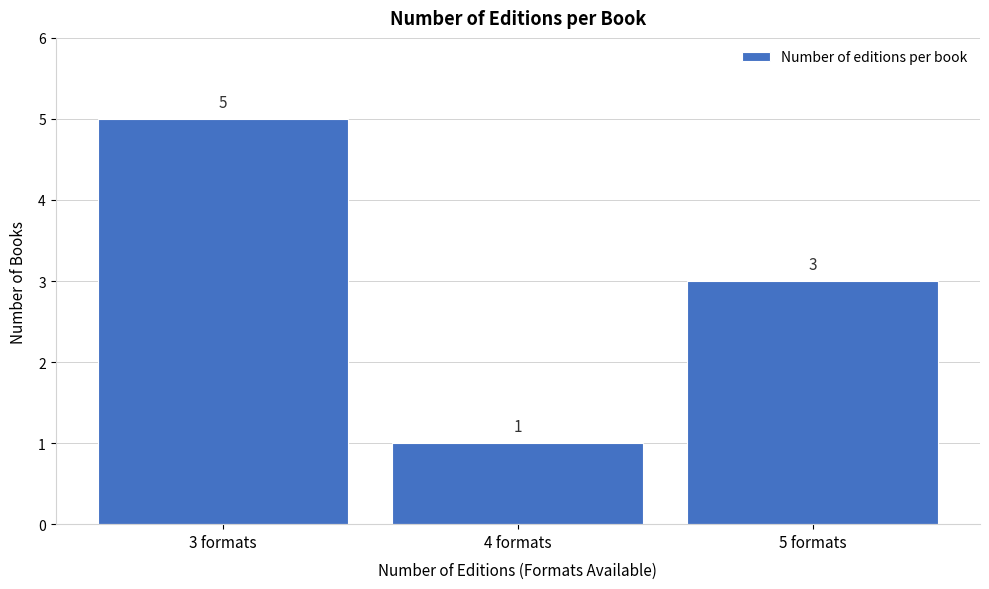

Reading left to right, list every bar in this chart as the range it spans on the x-axis followed by its height.

2.5 to 3.5: 5
3.5 to 4.5: 1
4.5 to 5.5: 3